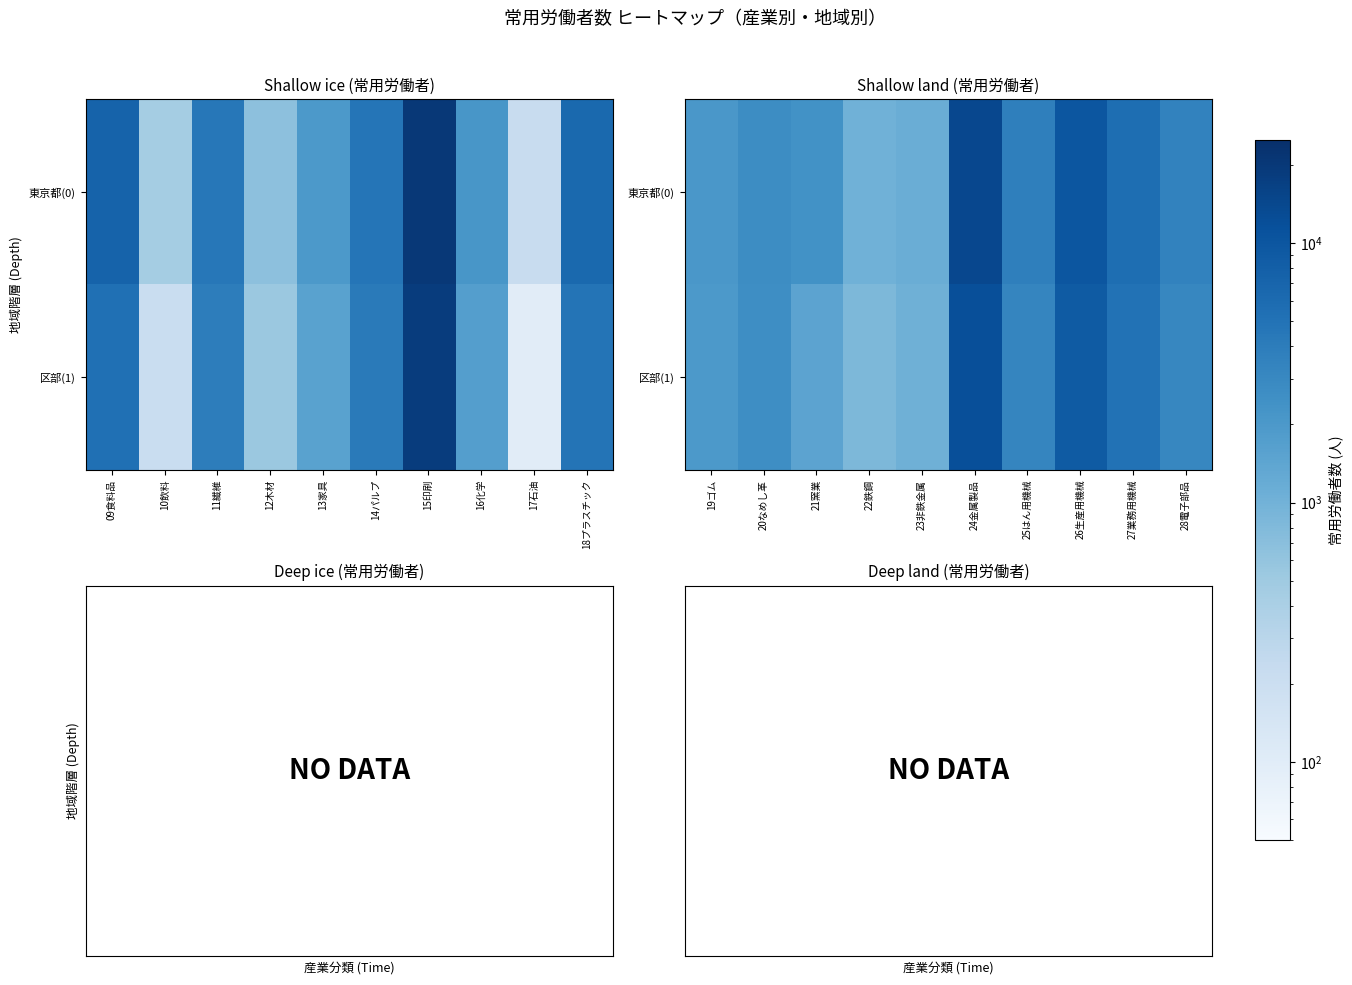

Which has a higher value, 13家具 or 12木材?

13家具